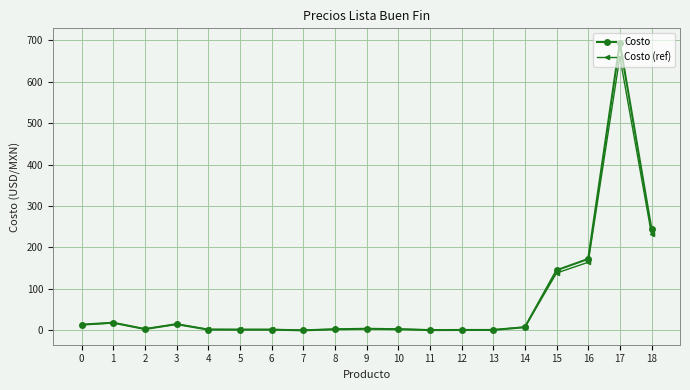

Which series changed the most between 0 and 5?

Costo